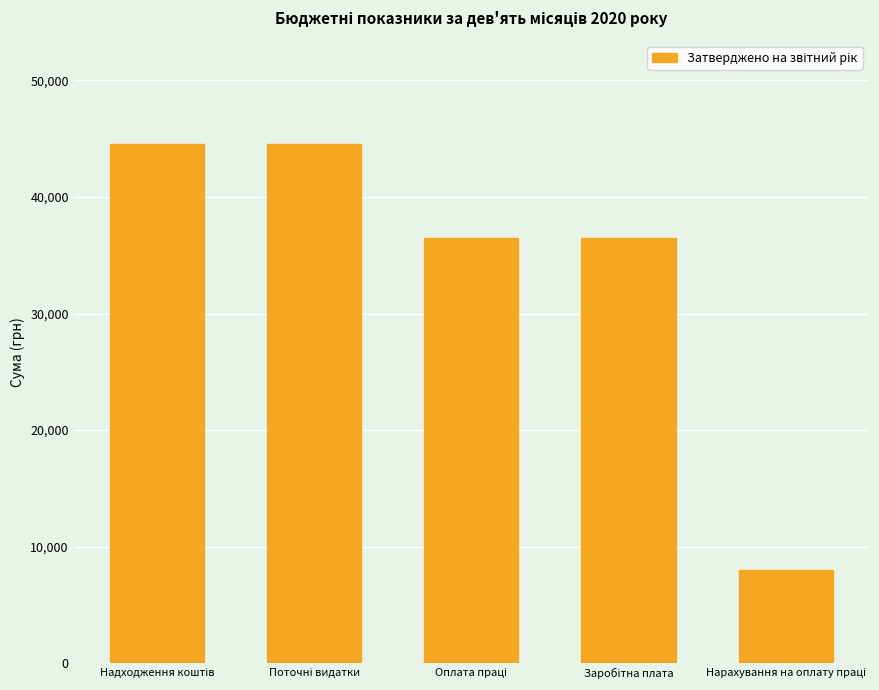

Reading left to right, extract all data points from this chart.

44522	44522	36492	36492	8030